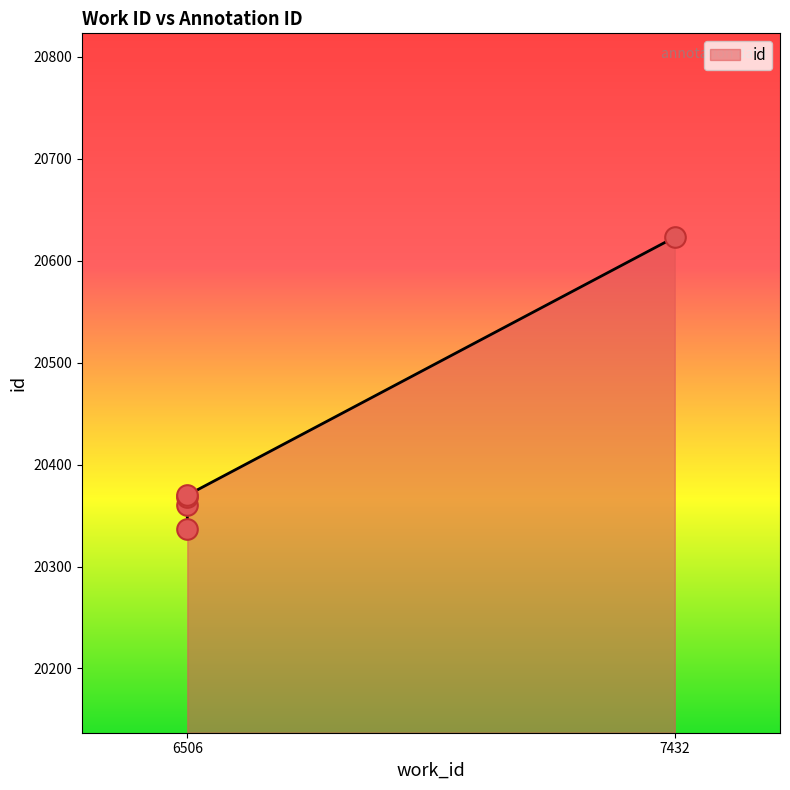

Approximately how many times larger is the value at 6506 compared to 6506?

1.0